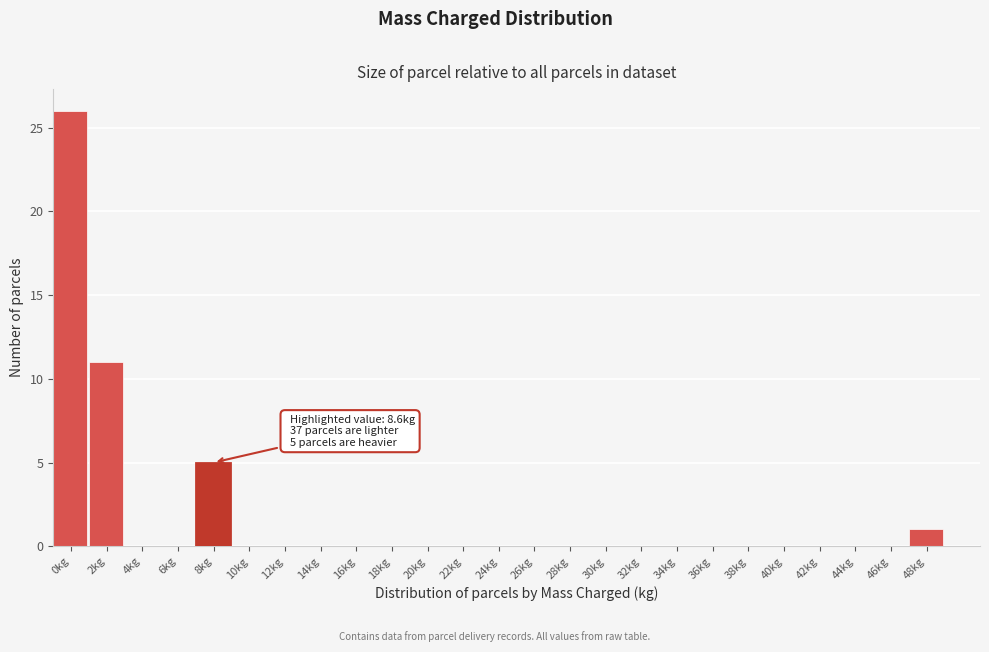

Reading left to right, extract all data points from this chart.

0kg=26	2kg=11	4kg=0	6kg=0	8kg=5	10kg=0	12kg=0	14kg=0	16kg=0	18kg=0	20kg=0	22kg=0	24kg=0	26kg=0	28kg=0	30kg=0	32kg=0	34kg=0	36kg=0	38kg=0	40kg=0	42kg=0	44kg=0	46kg=0	48kg=1